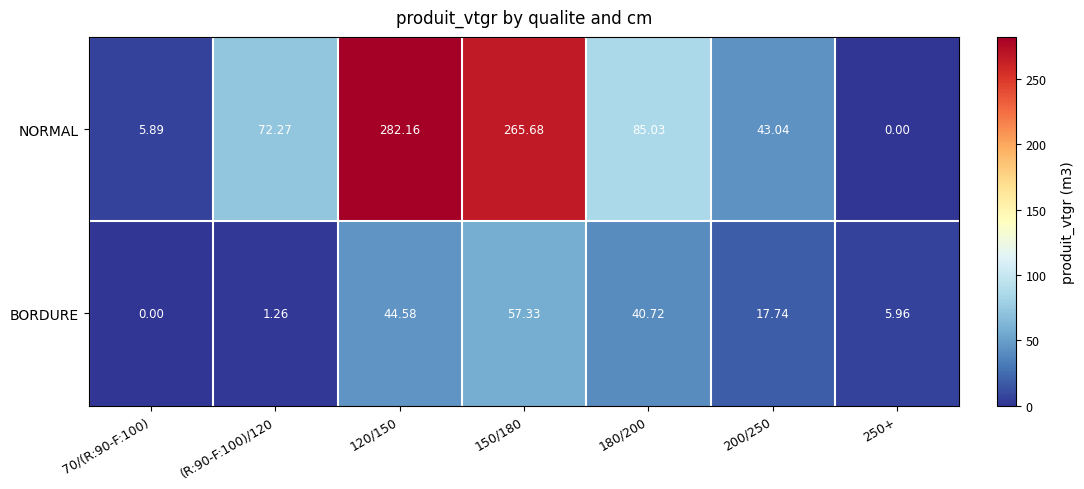

List the series in order of their peak value, highest first.

NORMAL, BORDURE